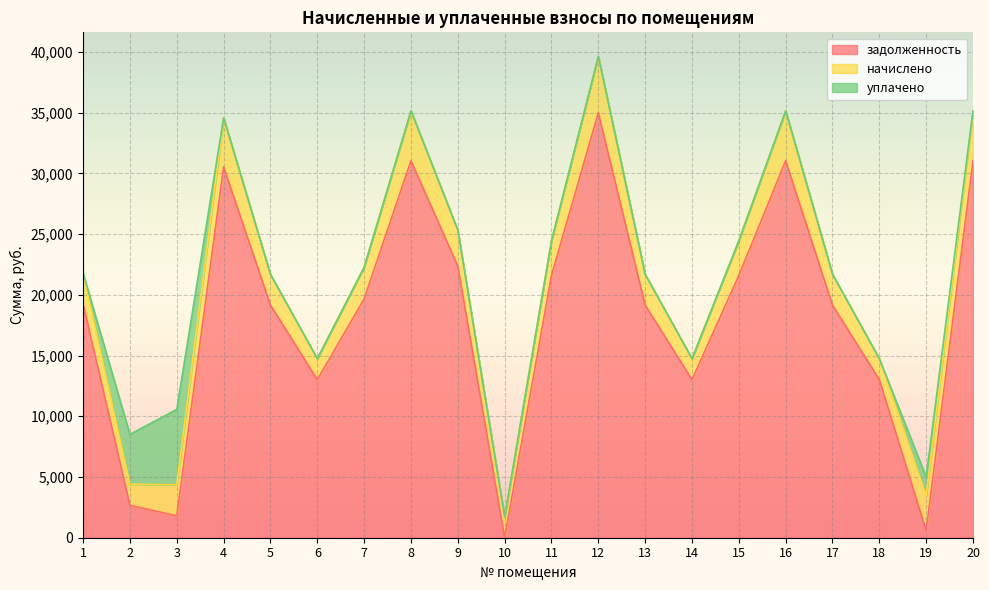

What is the sum of the начислено values at 17 and 14?

4262.7